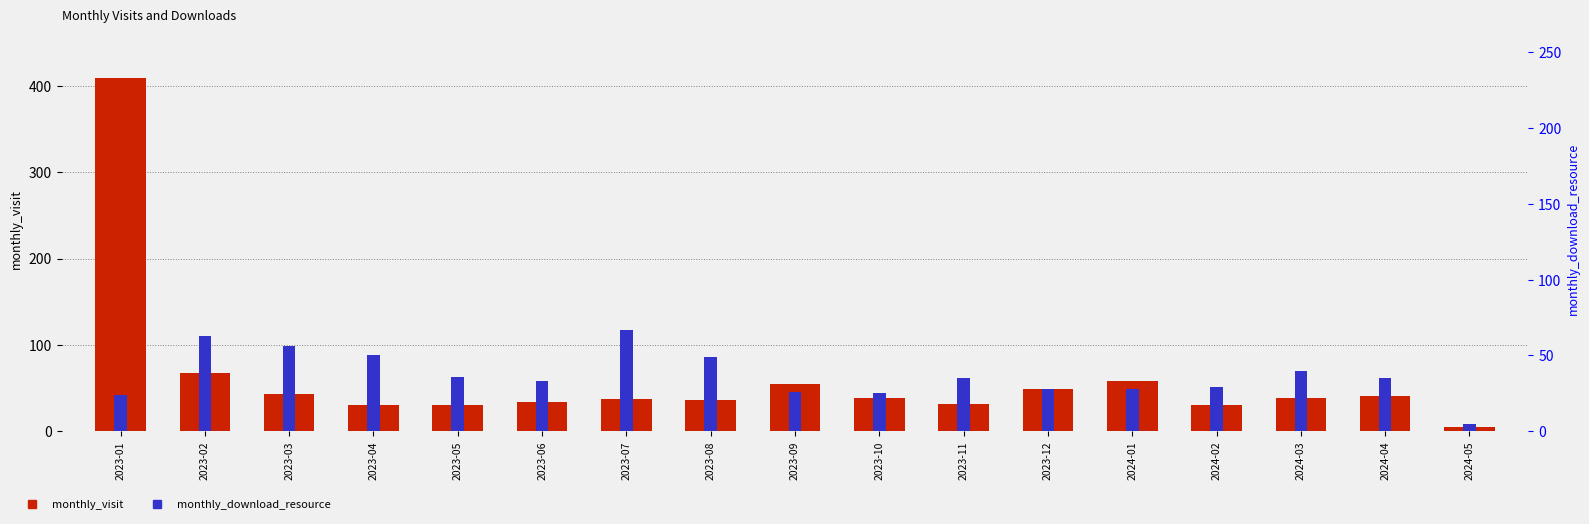

What is the difference between the monthly_visit values at 2023-07 and 2023-09?

18